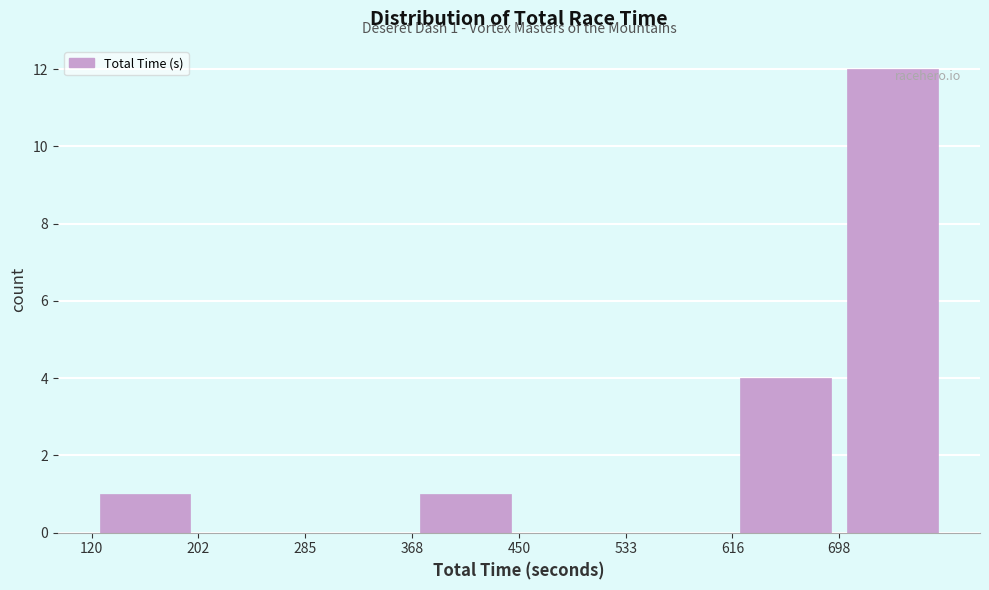

Which range on the x-axis has the tallest bar?

700 to 780